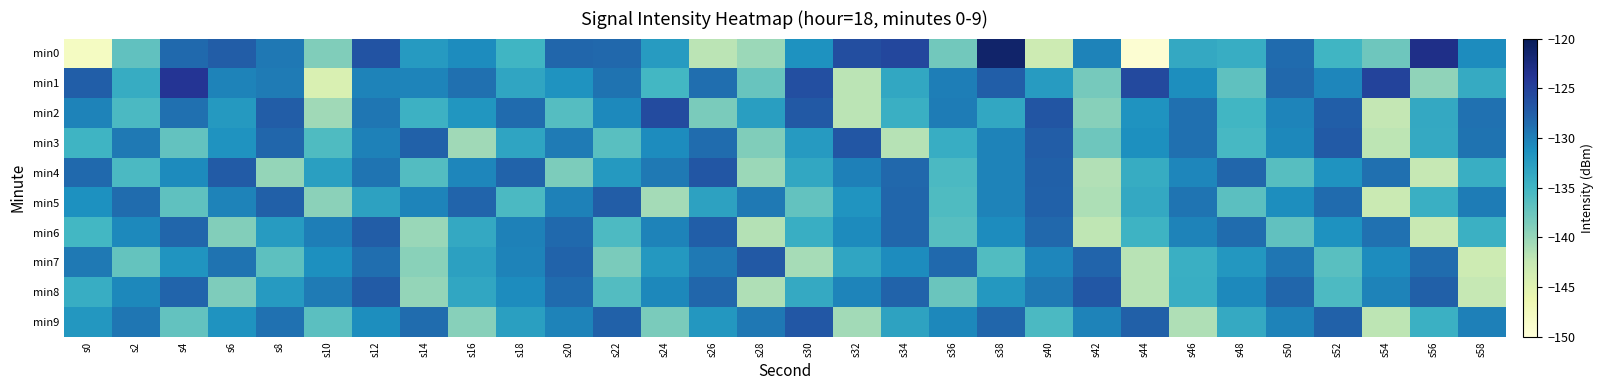

Which has a higher value, s0 or s22?

s22